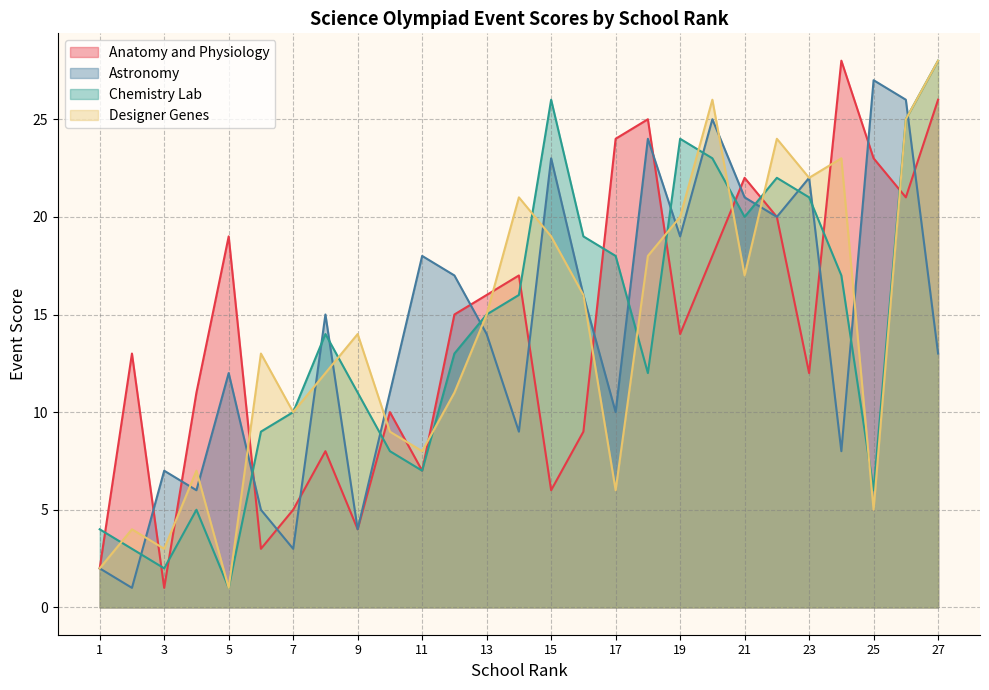

What is the average value of the Astronomy series?

14